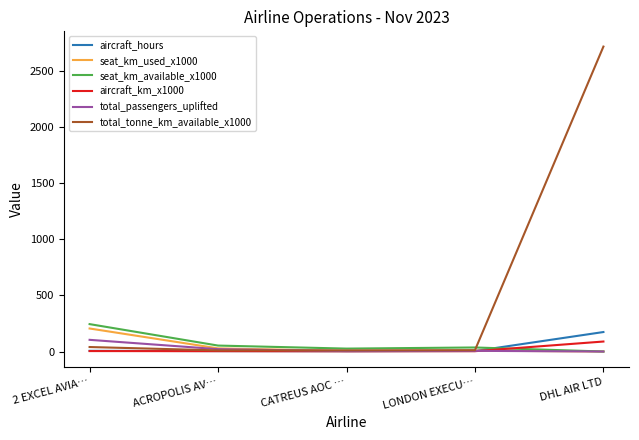

The value of total_tonne_km_available_x1000 at ACROPOLIS AV… is 10.0. True or false?

True